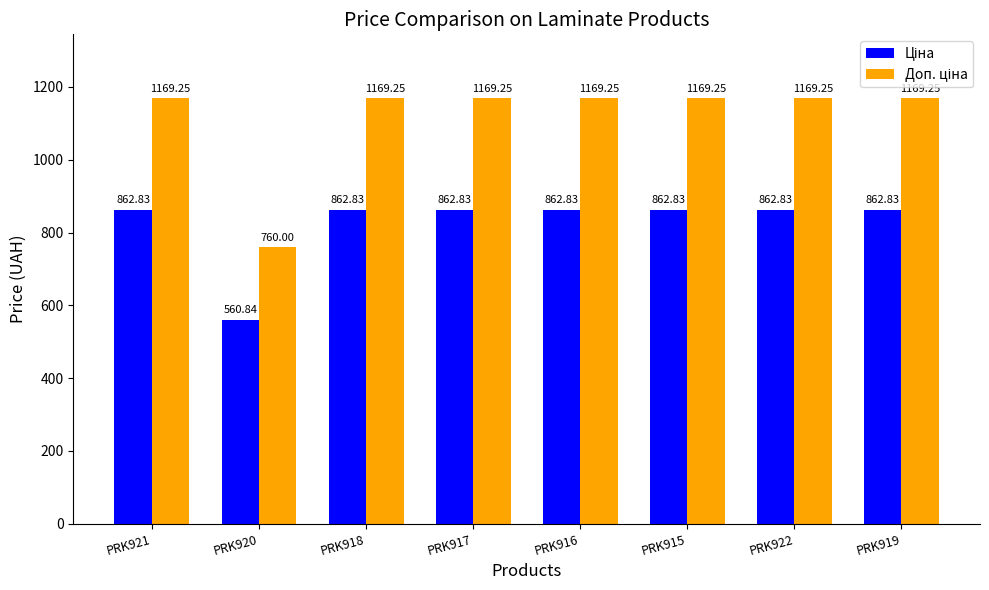

At how many categories does at least one series exceed 1159?

7